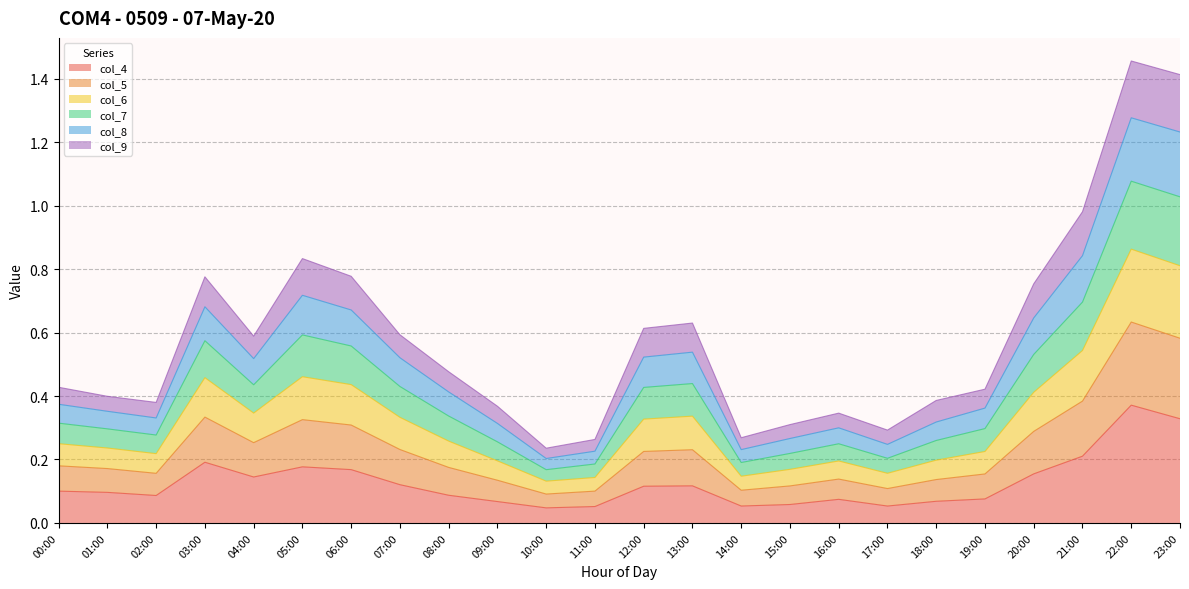

True or false: col_6 and col_7 intersect in this chart.

False